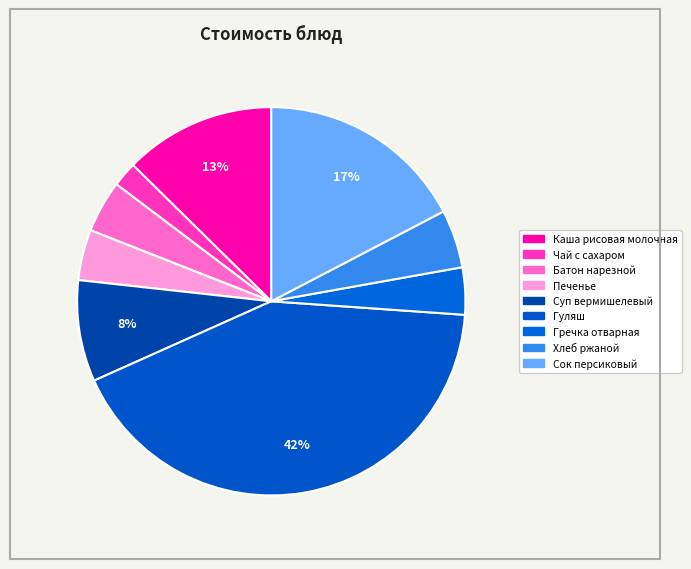

How many segments does this pie chart have?

9